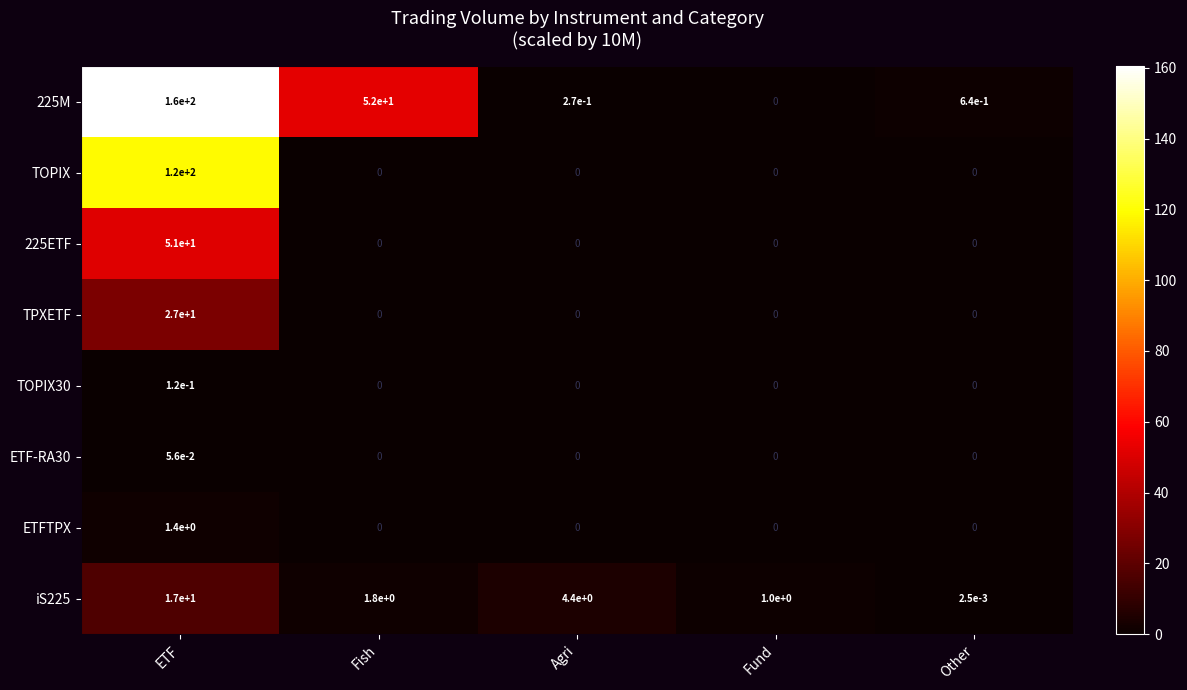

True or false: iS225 has a value of 27.6 at ETF.

False